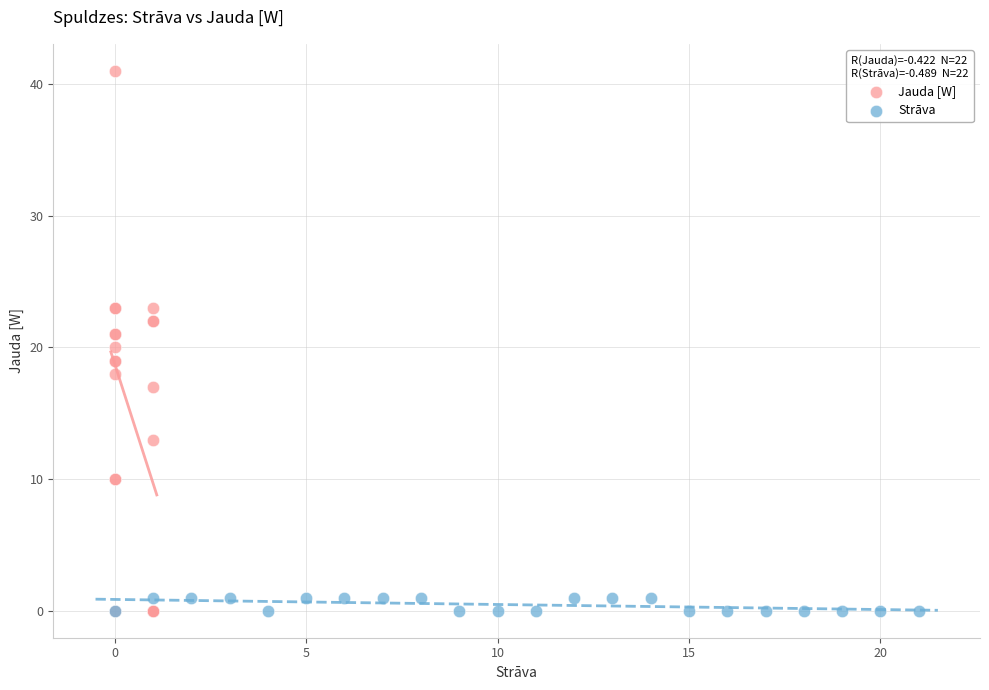

What are all the series names shown in the legend?

Jauda [W], Strāva